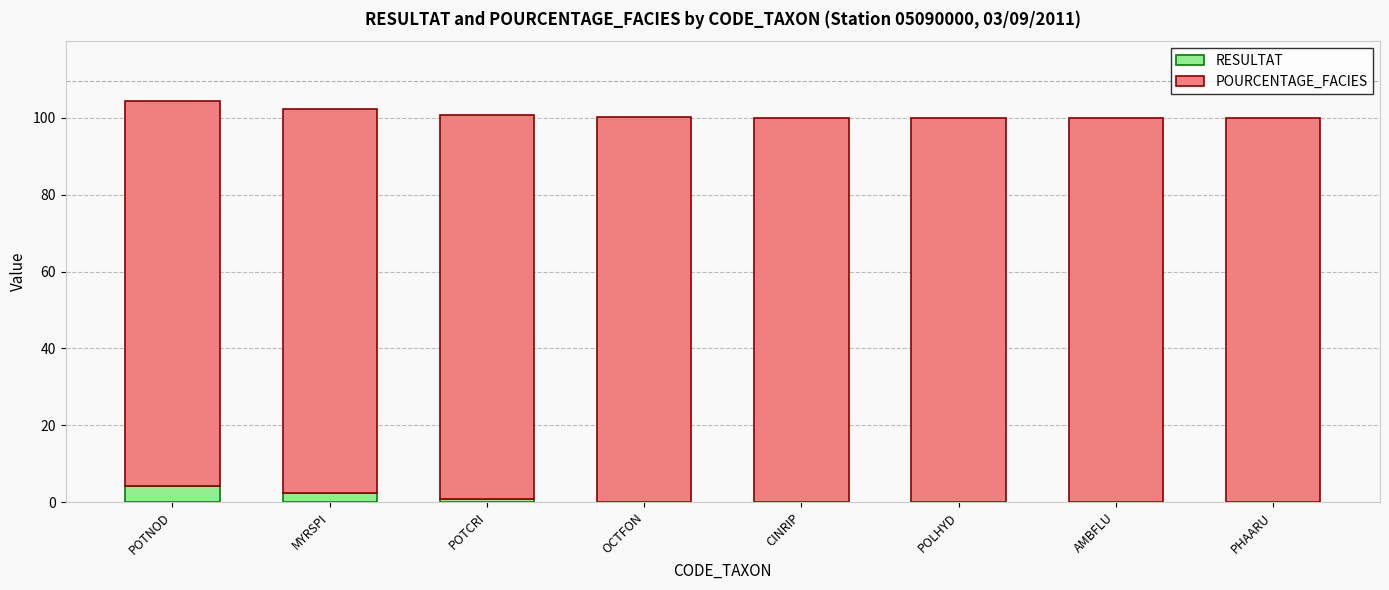

What is the average value of the RESULTAT series?

1.0